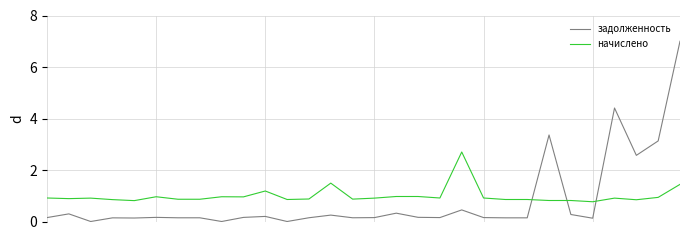

After their last crossing, which series has the higher values: задолженность or начислено?

задолженность